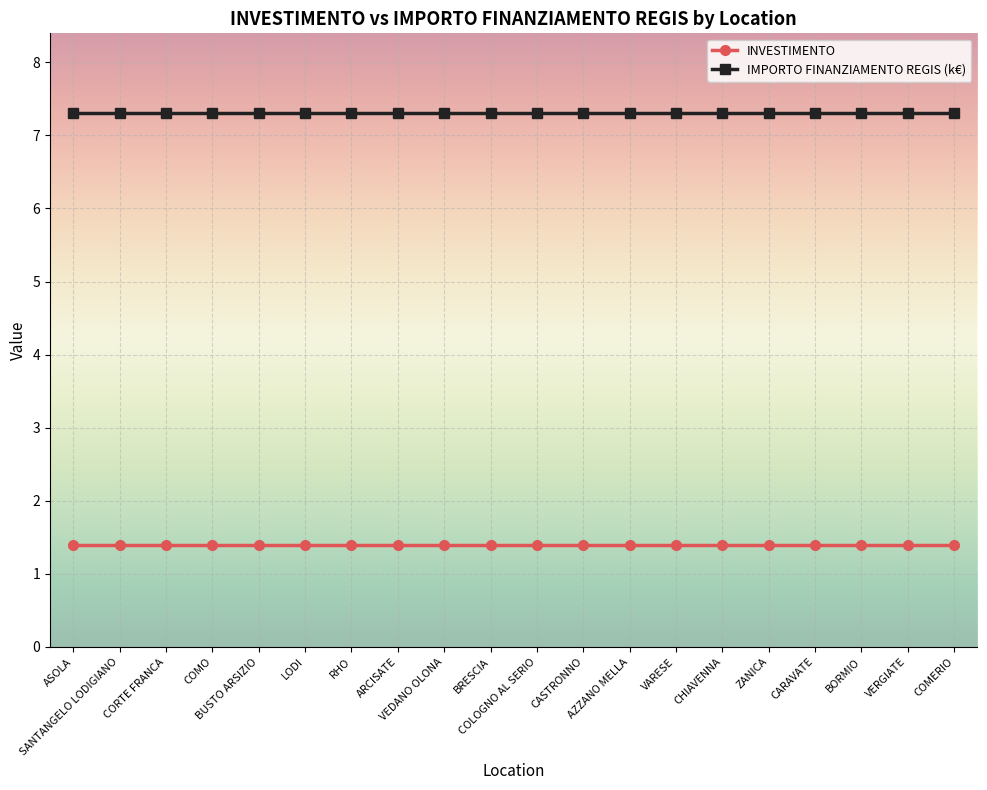

Reading left to right, what are all the values shown in this chart?

INVESTIMENTO: ASOLA=1.4	SANTANGELO LODIGIANO=1.4	CORTE FRANCA=1.4	COMO=1.4	BUSTO ARSIZIO=1.4	LODI=1.4	RHO=1.4	ARCISATE=1.4	VEDANO OLONA=1.4	BRESCIA=1.4	COLOGNO AL SERIO=1.4	CASTRONNO=1.4	AZZANO MELLA=1.4	VARESE=1.4	CHIAVENNA=1.4	ZANICA=1.4	CARAVATE=1.4	BORMIO=1.4	VERGIATE=1.4	COMERIO=1.4
IMPORTO FINANZIAMENTO REGIS (k€): ASOLA=7.3	SANTANGELO LODIGIANO=7.3	CORTE FRANCA=7.3	COMO=7.3	BUSTO ARSIZIO=7.3	LODI=7.3	RHO=7.3	ARCISATE=7.3	VEDANO OLONA=7.3	BRESCIA=7.3	COLOGNO AL SERIO=7.3	CASTRONNO=7.3	AZZANO MELLA=7.3	VARESE=7.3	CHIAVENNA=7.3	ZANICA=7.3	CARAVATE=7.3	BORMIO=7.3	VERGIATE=7.3	COMERIO=7.3